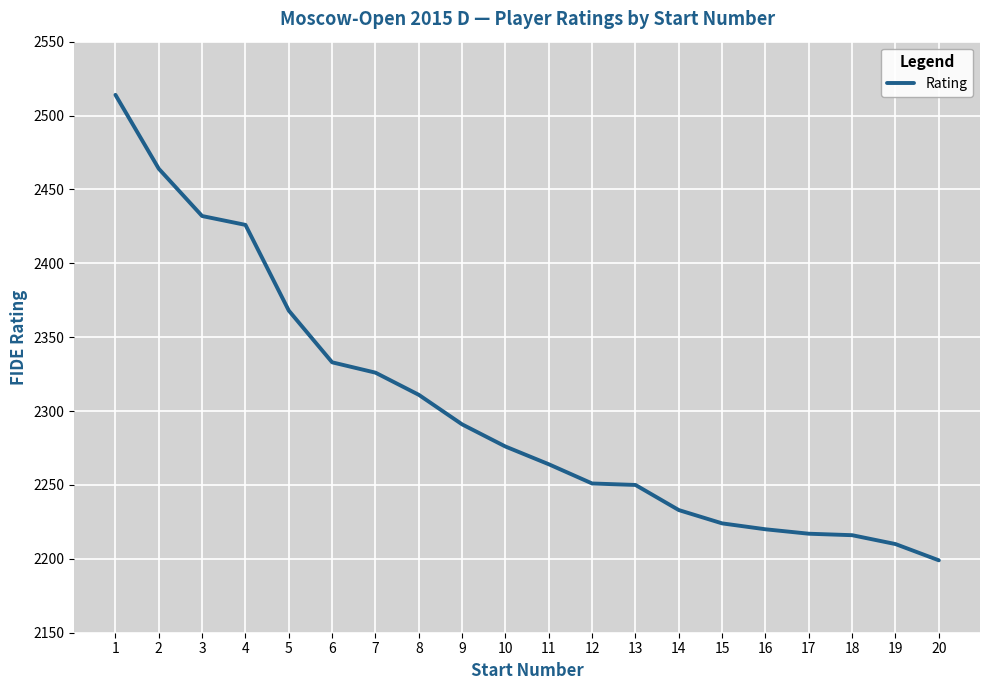

True or false: the data shows 2250 at 13.

True